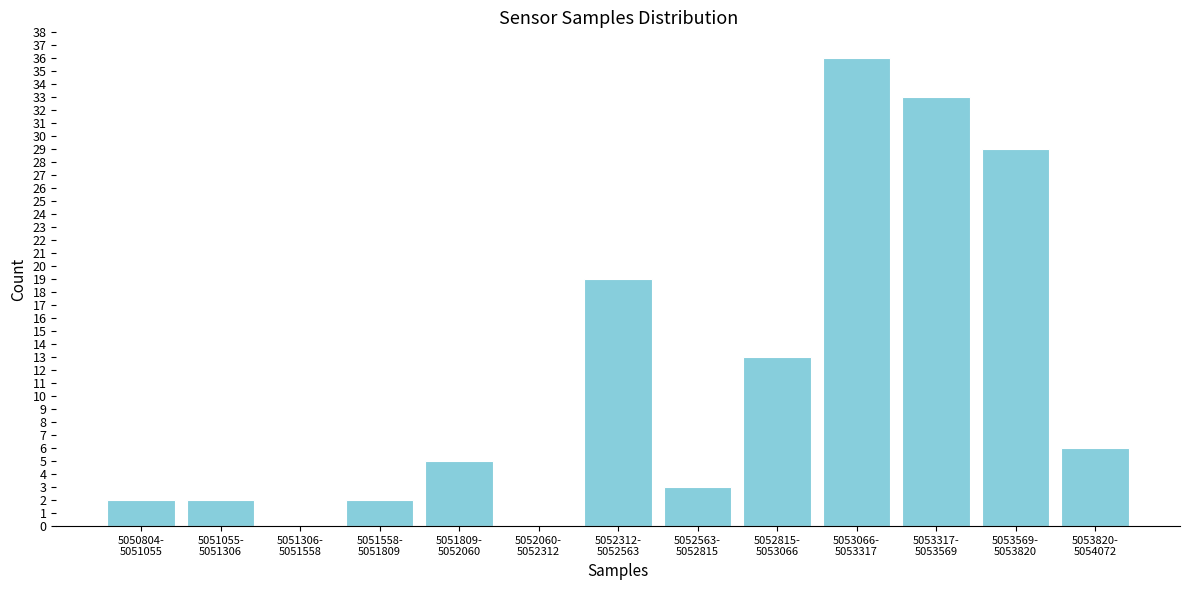

What is the greatest value displayed?

36